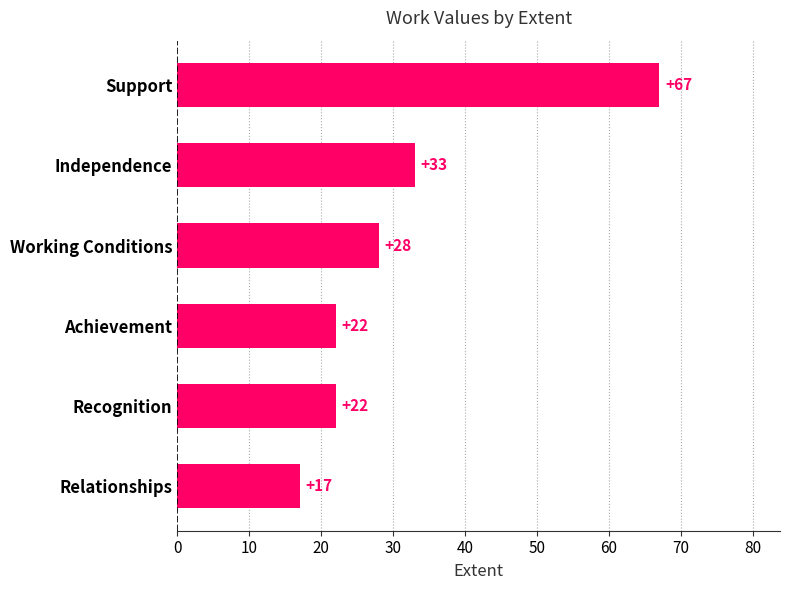

Reading top to bottom, list all the values displayed in this chart.

Support=67	Independence=33	Working Conditions=28	Achievement=22	Recognition=22	Relationships=17